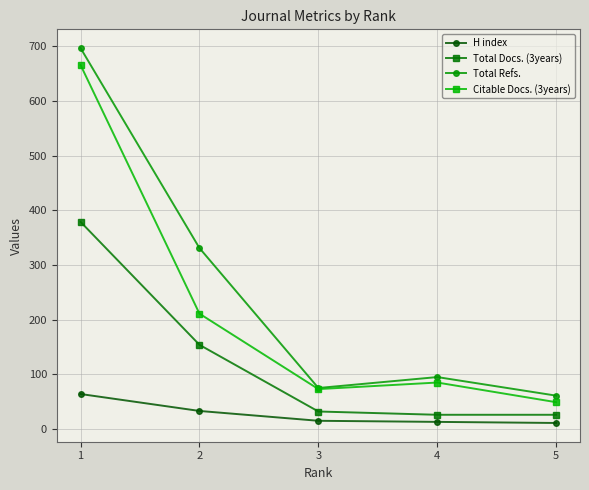

Does the chart display data point markers on the line(s)?

Yes